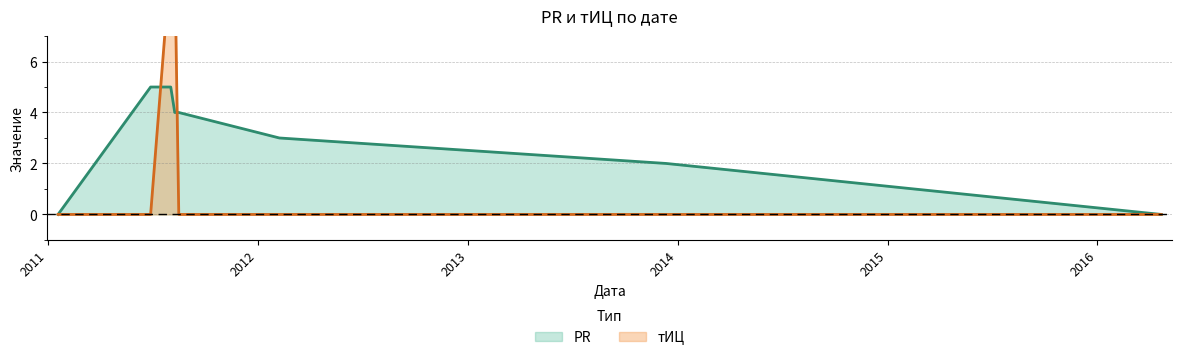

What is the difference between the maximum and minimum values in the тИЦ series?

10